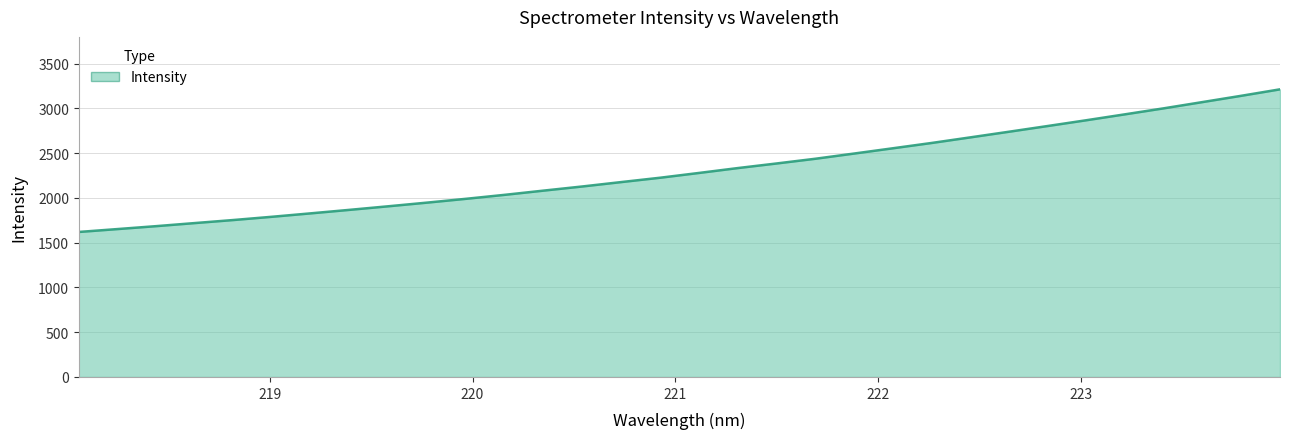

What is the difference between the maximum and minimum values?

1593.8